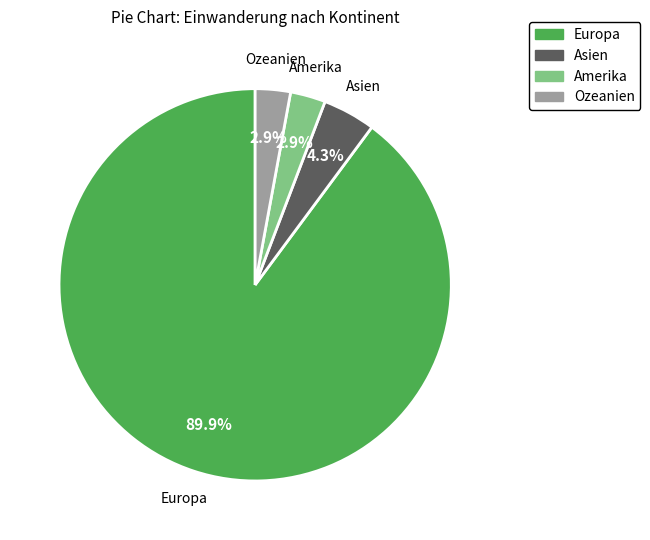

Is there any slice that represents more than half of the pie?

Yes